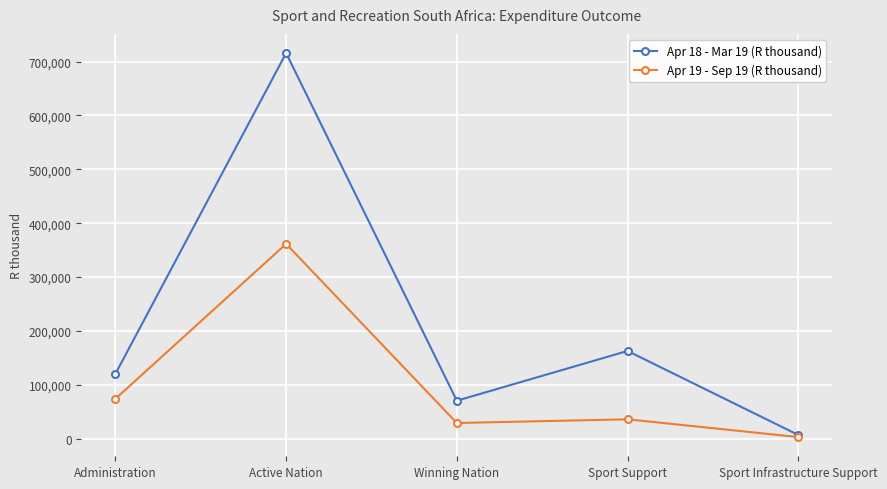

What is the label of the 5th point from the right?

Administration